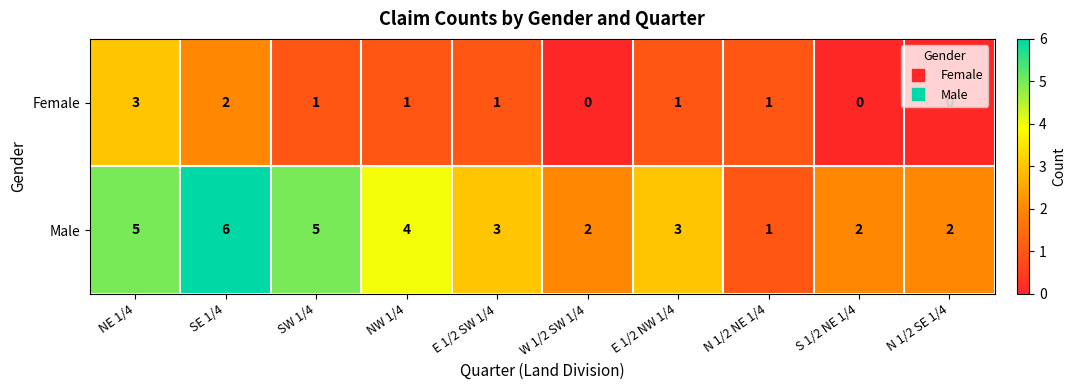

Is it true that Male equals 1 at N 1/2 NE 1/4?

True